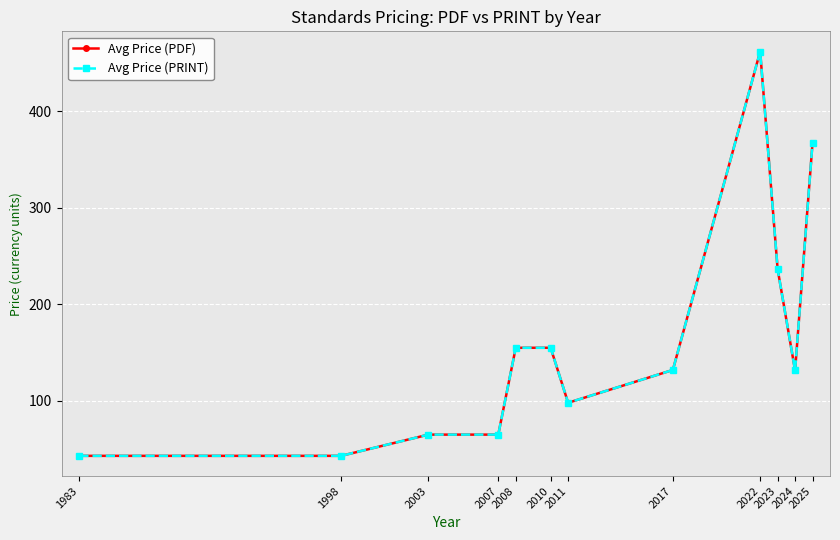

What is the lowest value of the Avg Price (PDF) series?

43.0